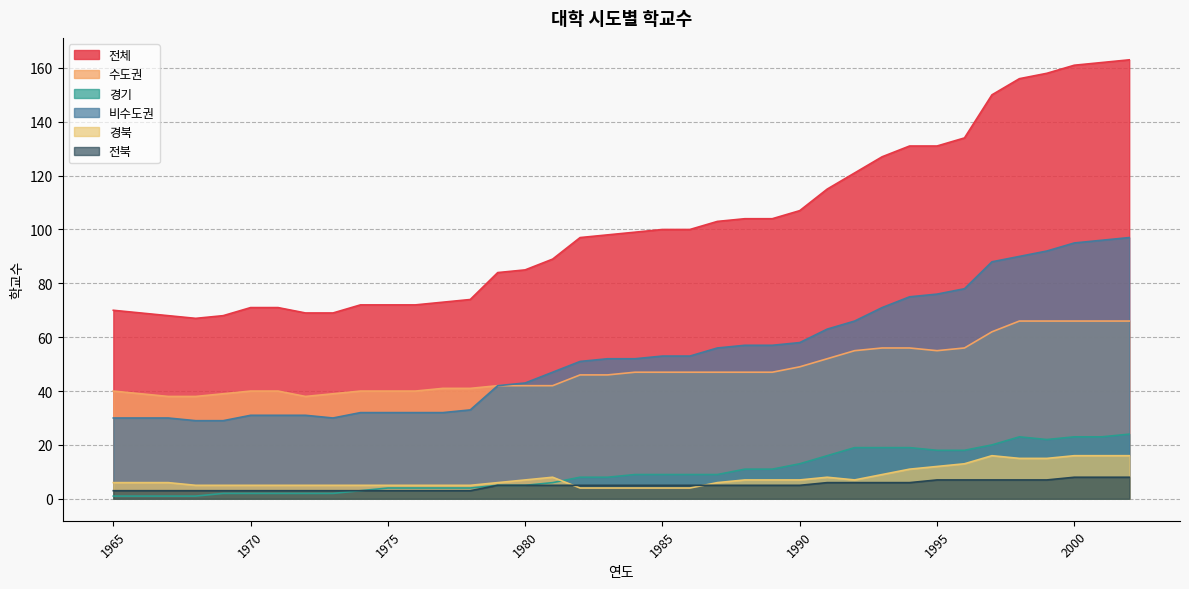

At which label does 전체 reach its minimum?

1968